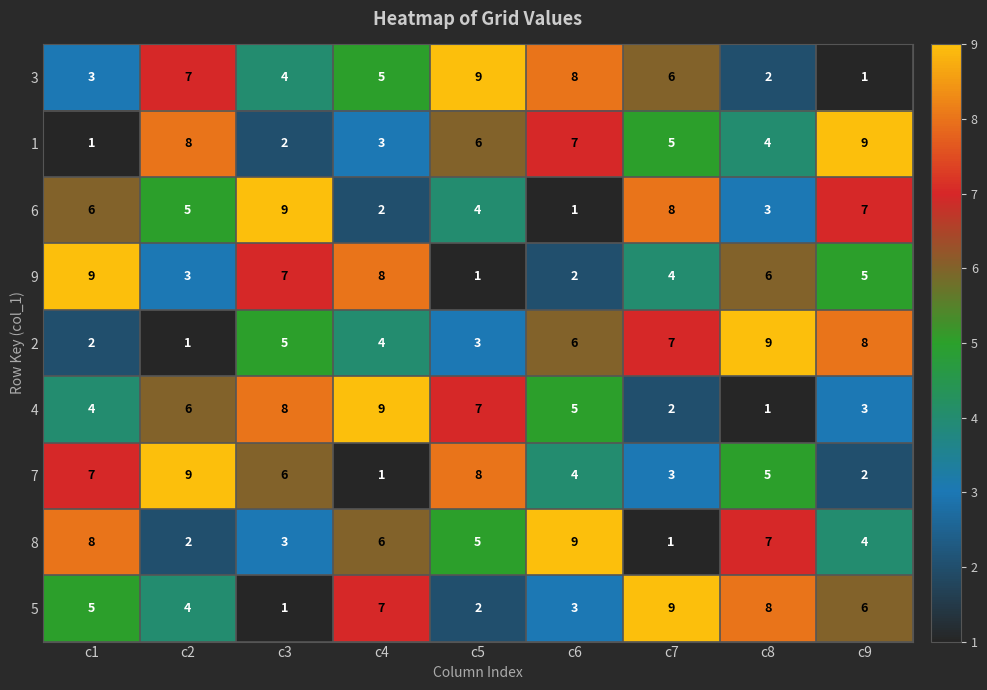

What is the average value of the 7 series?

5